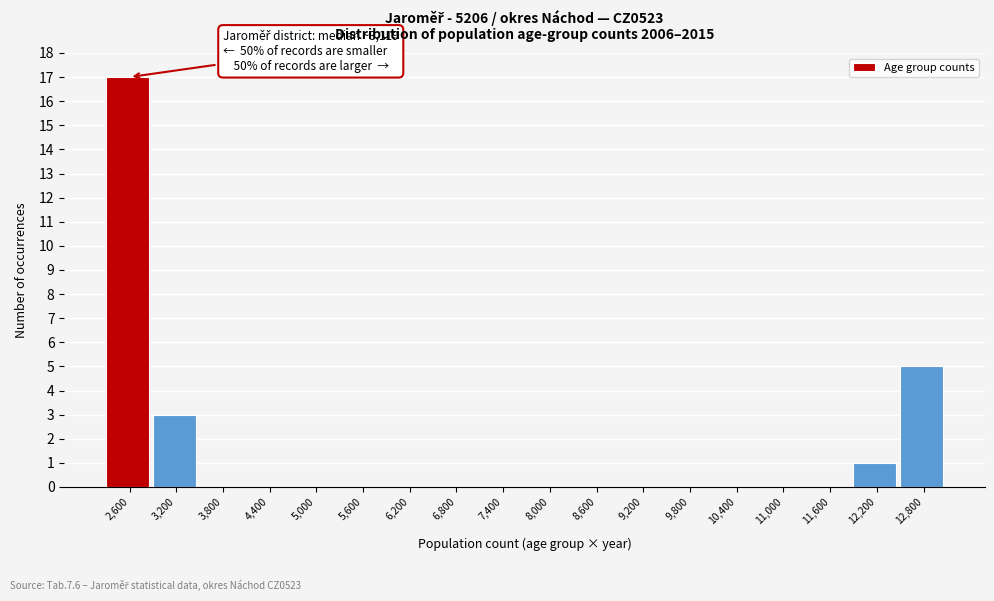

Reading left to right, list all the values displayed in this chart.

2,600=17	3,200=3	3,800=0	4,400=0	5,000=0	5,600=0	6,200=0	6,800=0	7,400=0	8,000=0	8,600=0	9,200=0	9,800=0	10,400=0	11,000=0	11,600=0	12,200=1	12,800=5